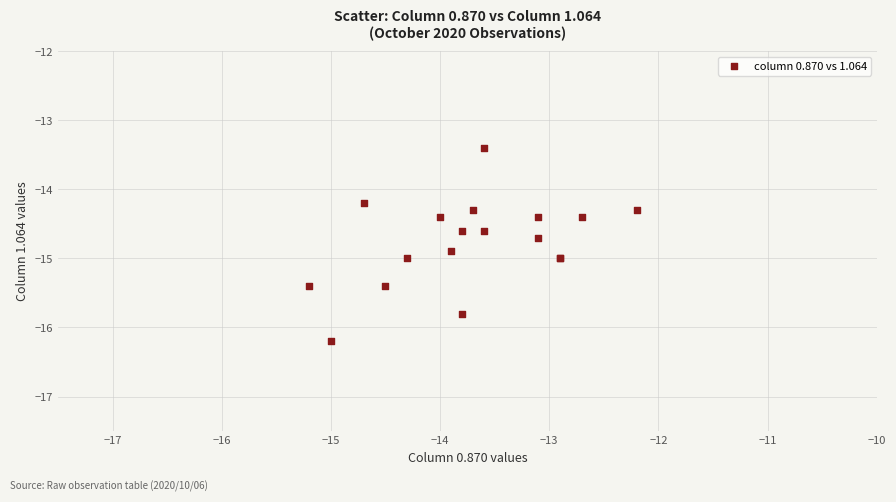

What Y value in the scatter plot is closest to -14?

-14.2